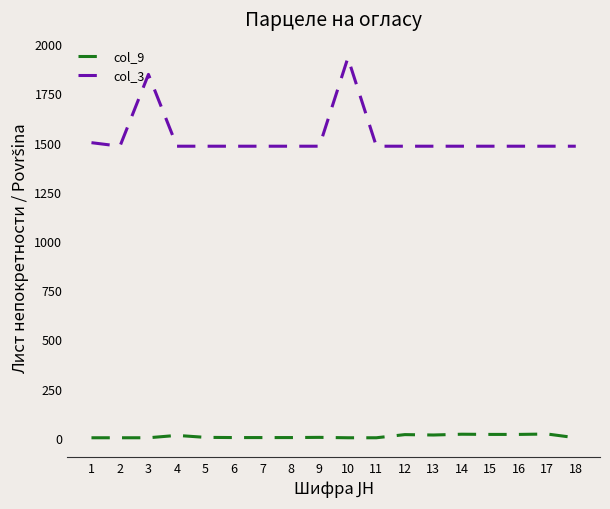

Rank the series by their maximum value, from lowest to highest.

col_9, col_3